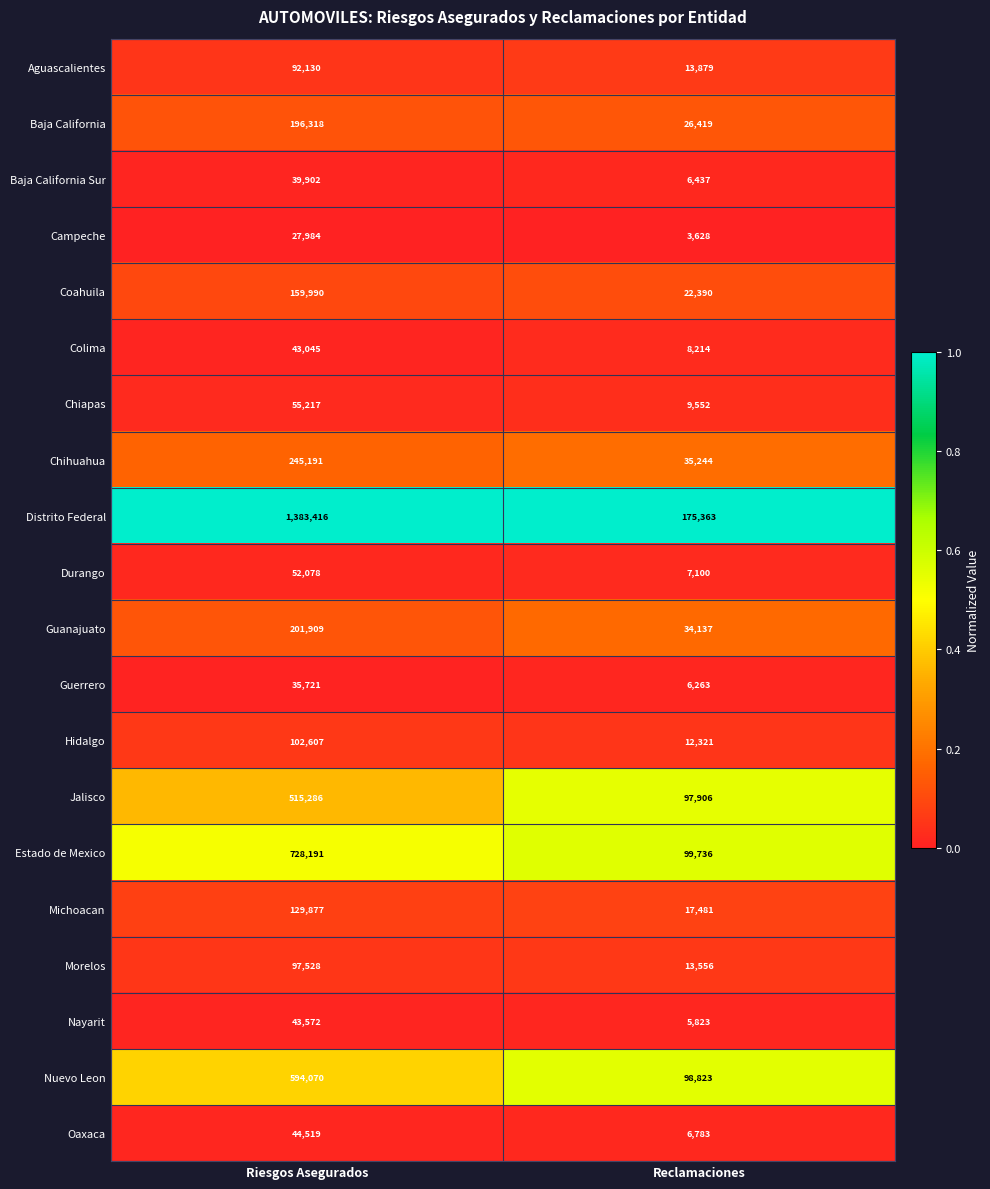

What is the greatest value displayed?

1383416